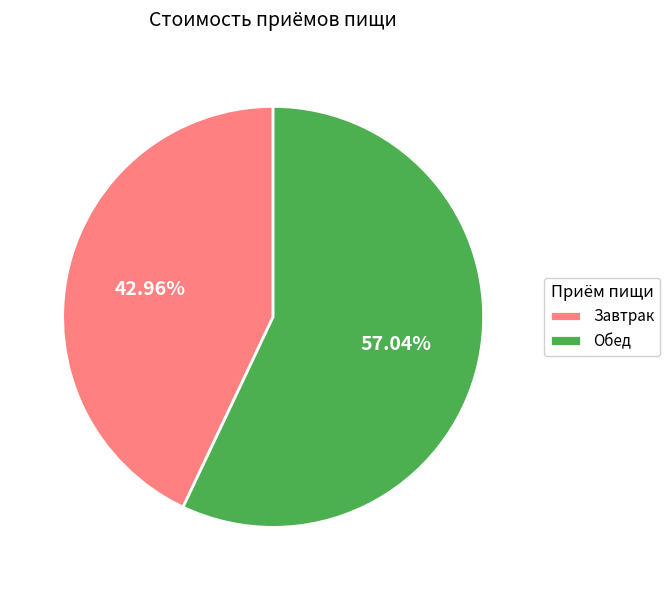

Rank the categories by value from lowest to highest.

Завтрак, Обед